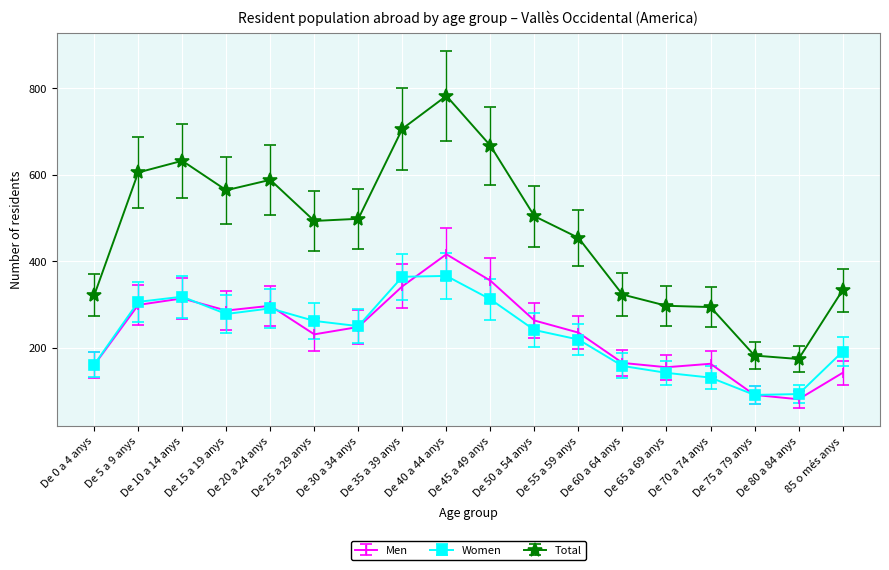

What is the spread (max minus min) of values at De 10 a 14 anys?

318